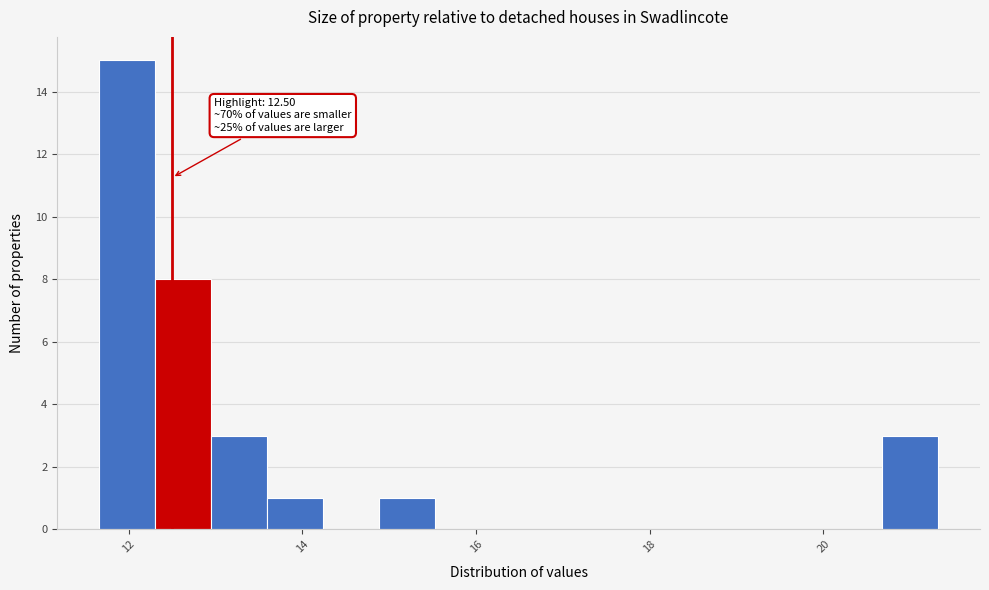

Read against the x-axis, roughly where is the centre of the tallest bar?

12.0